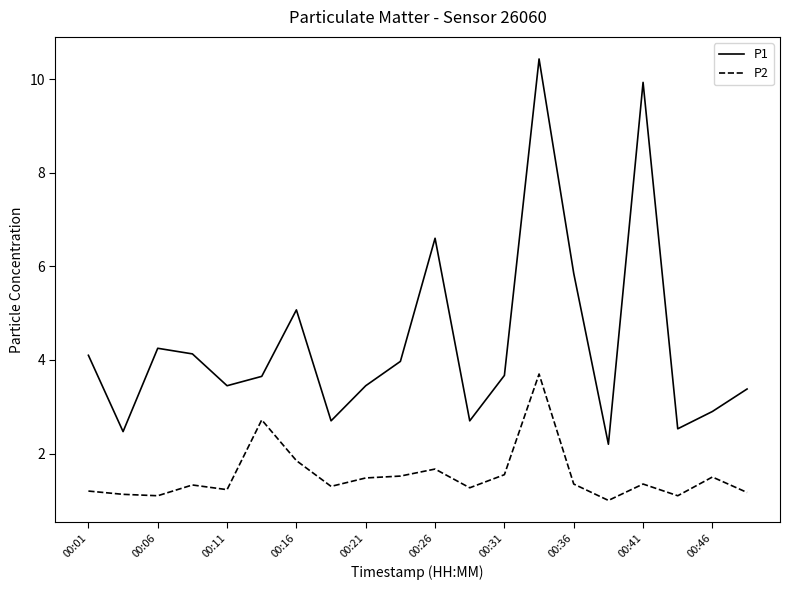

Which series has the largest total across all categories?

P1